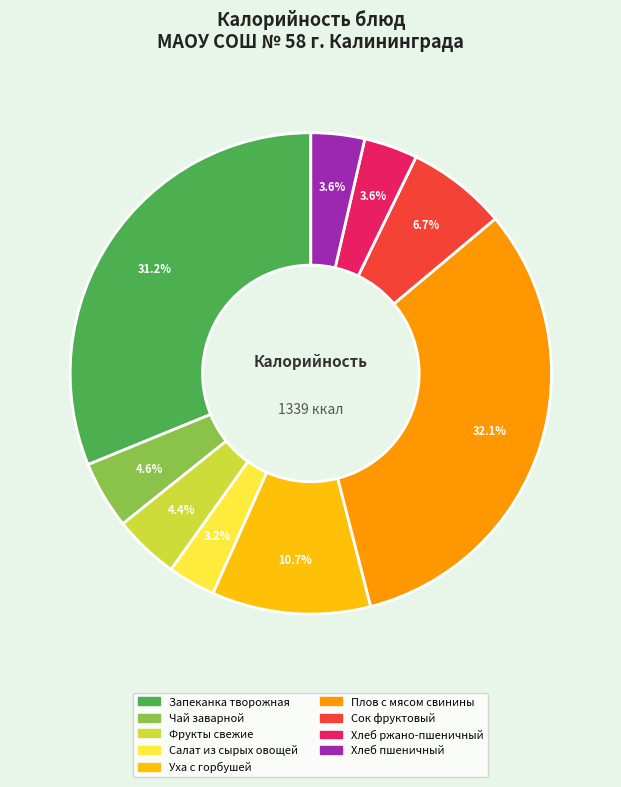

To the nearest percent, what is the average slice percentage?

11%